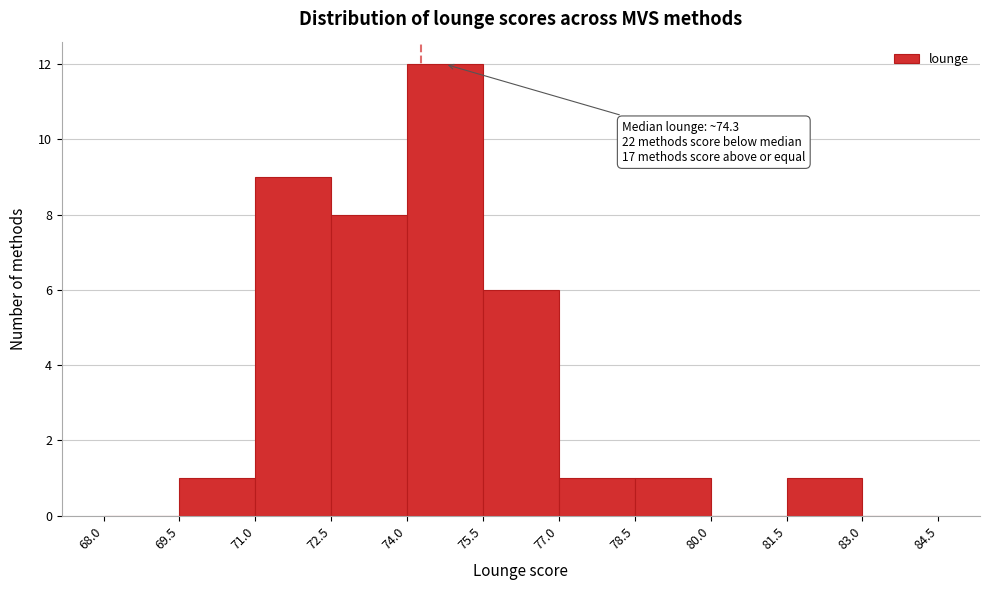

Which range on the x-axis has the tallest bar?

74.0 to 75.5